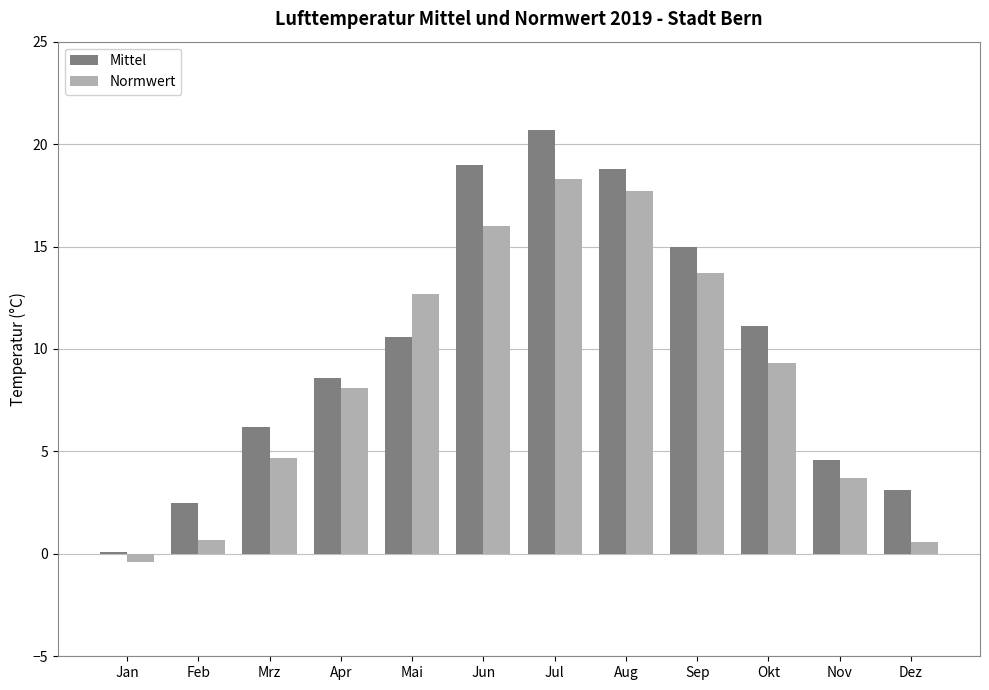

Rank the series at Jul from highest to lowest value.

Mittel, Normwert